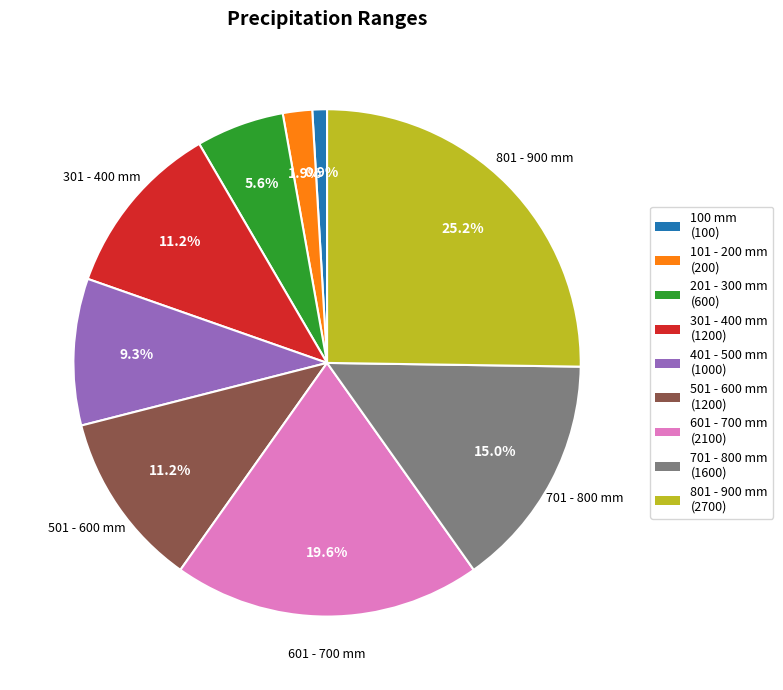

Which category has the smallest portion of the pie?

100 mm